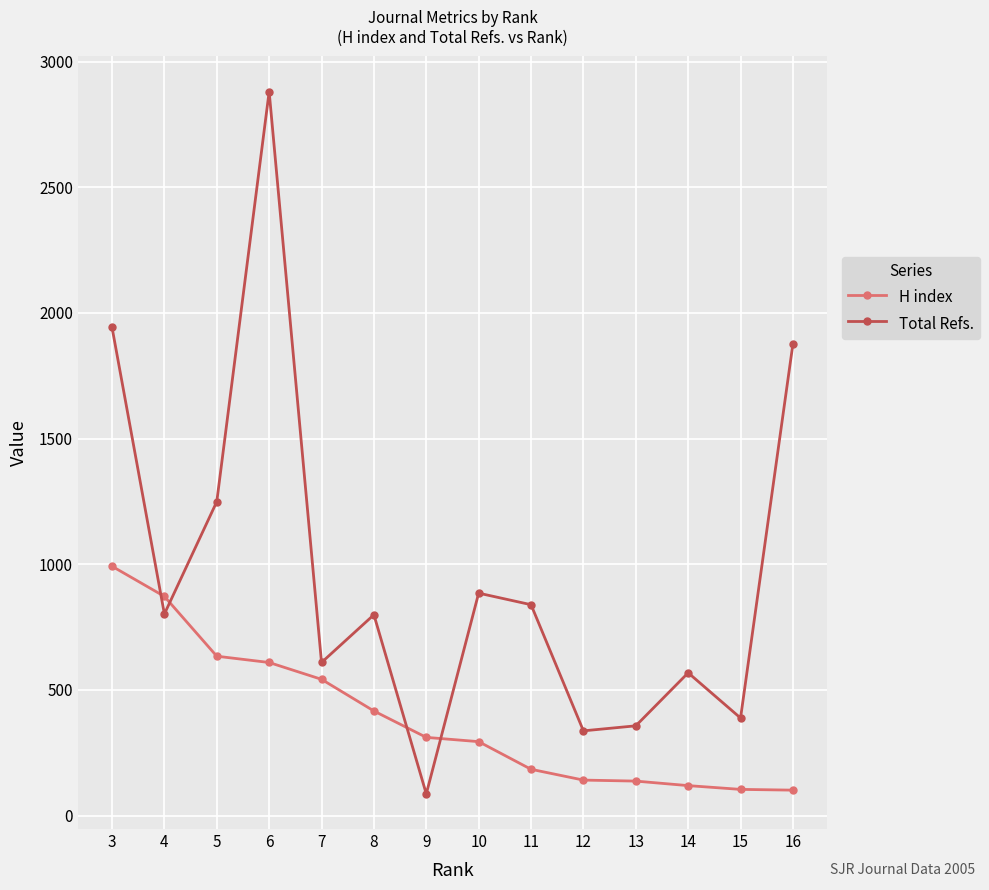

List the series in order of their overall mean, lowest first.

H index, Total Refs.